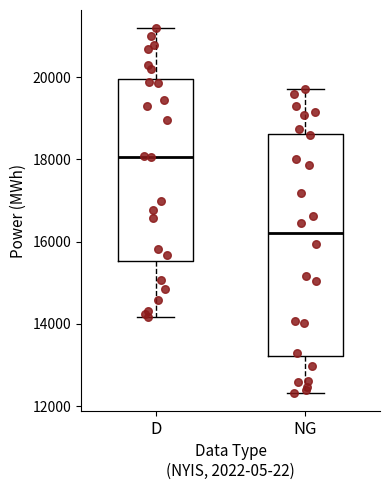

Which box has the lowest median line?

NG